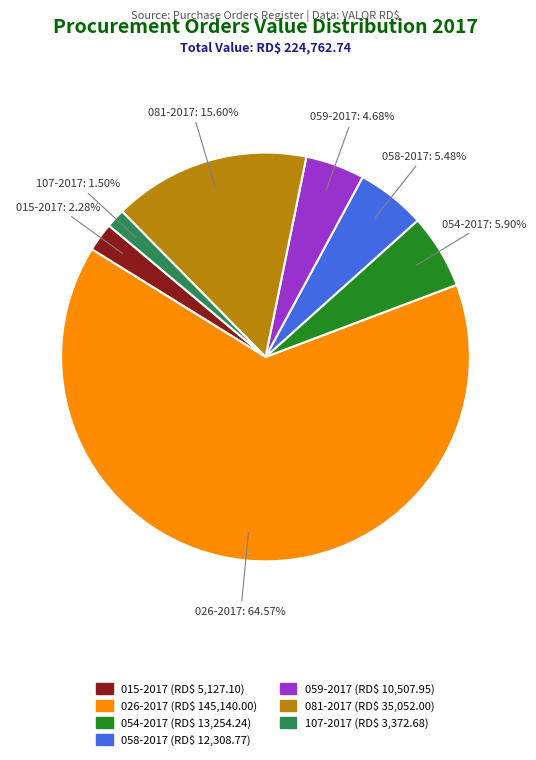

What is the ratio of the value at 026-2017 to the value at 107-2017?

43.0